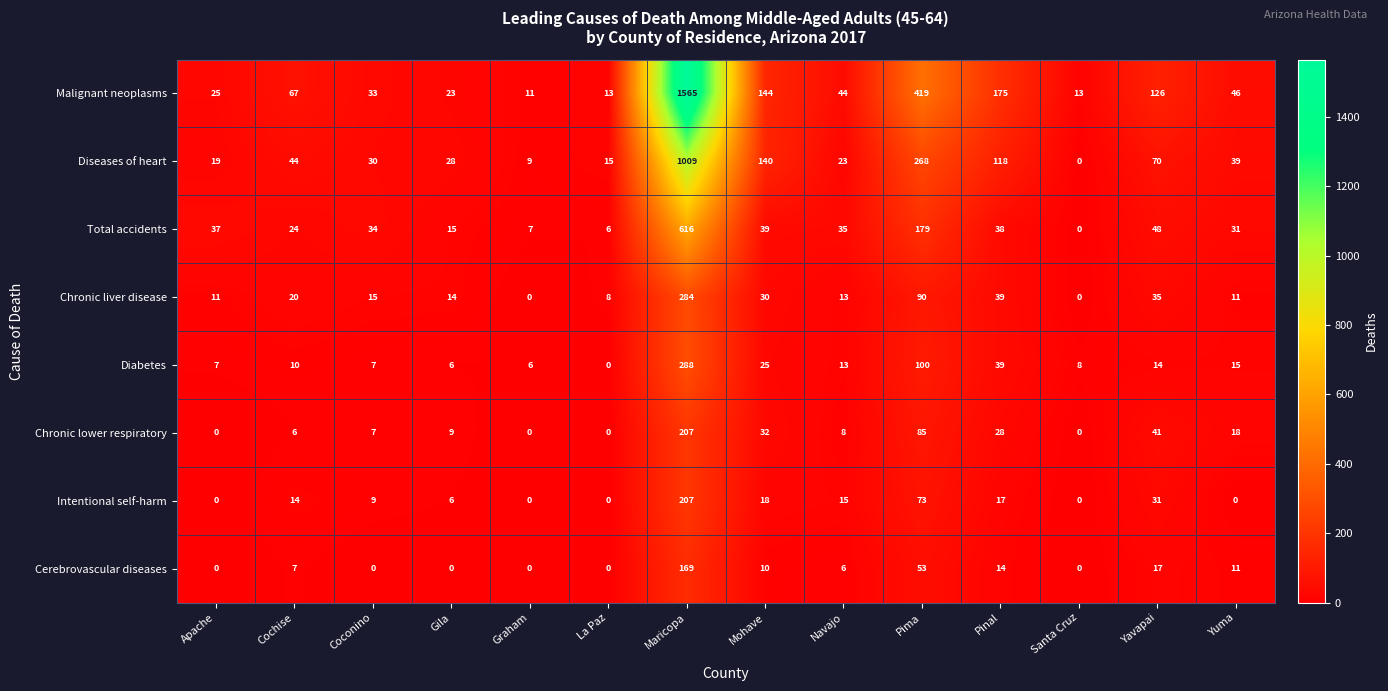

At which category is the sum across all series the highest?

Maricopa